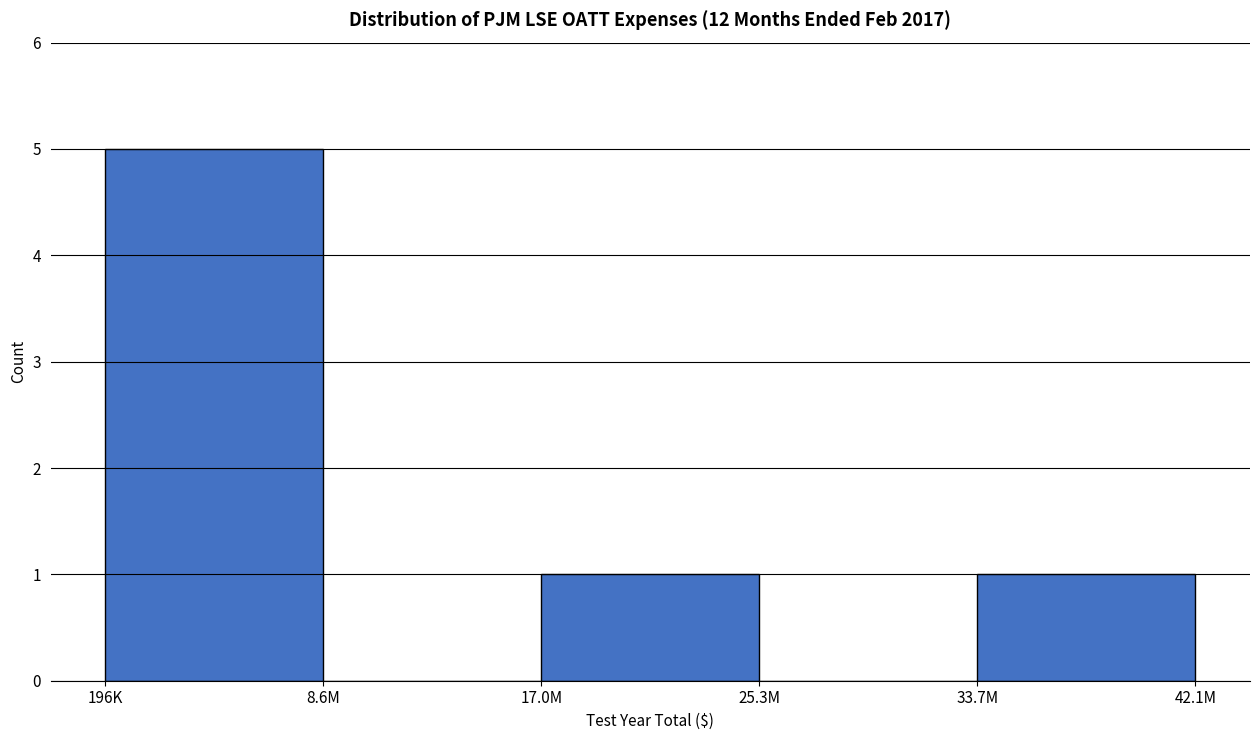

Reading left to right, extract all data points from this chart.

196K=5	8.6M=0	17.0M=1	25.3M=0	42.1M=1